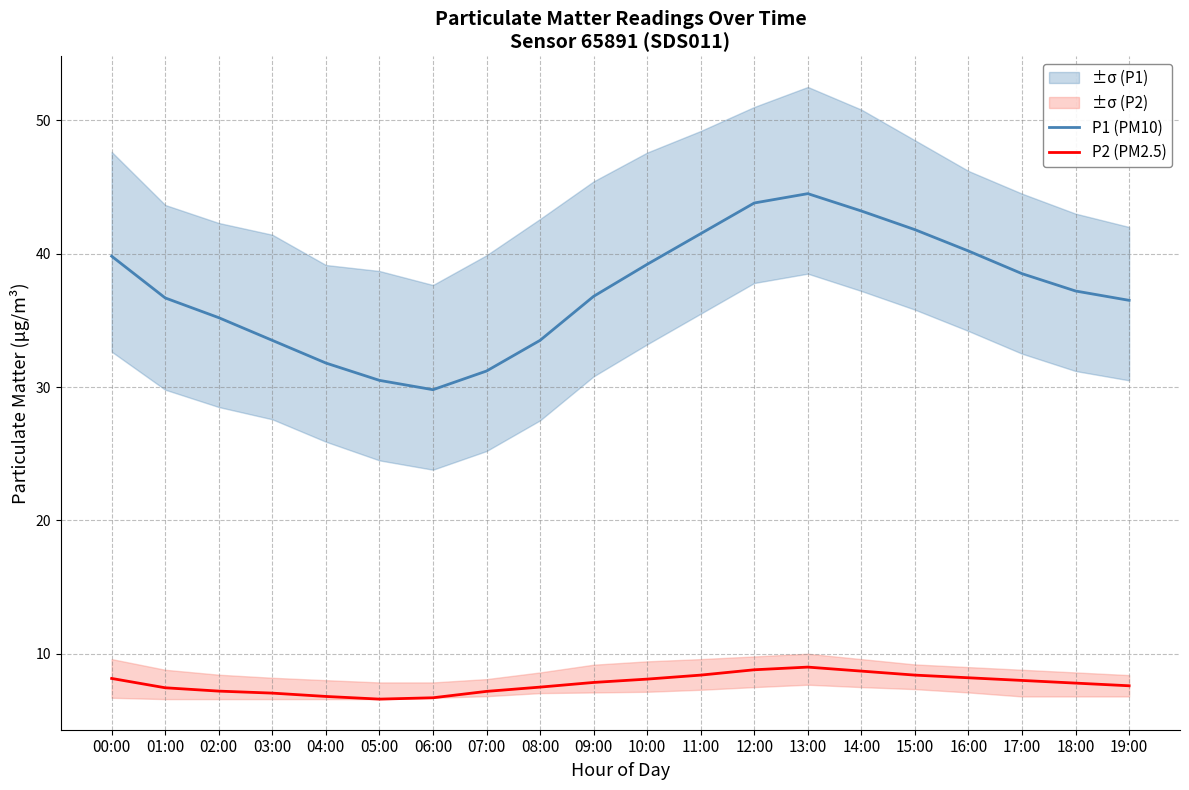

At which label does P2 (PM2.5) first exceed 7?

00:00